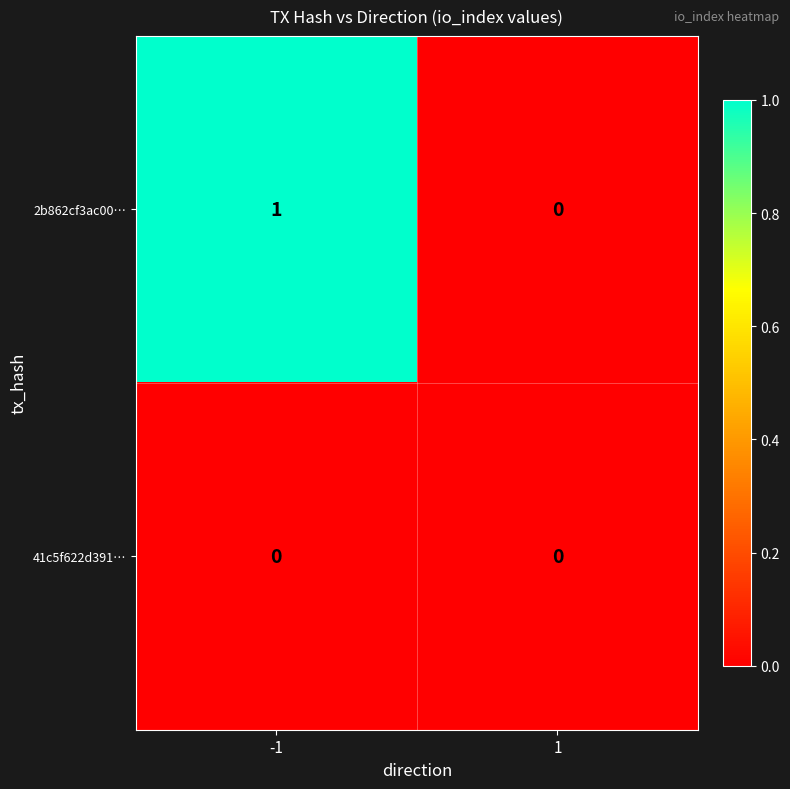

Which category has the highest value across all series?

-1